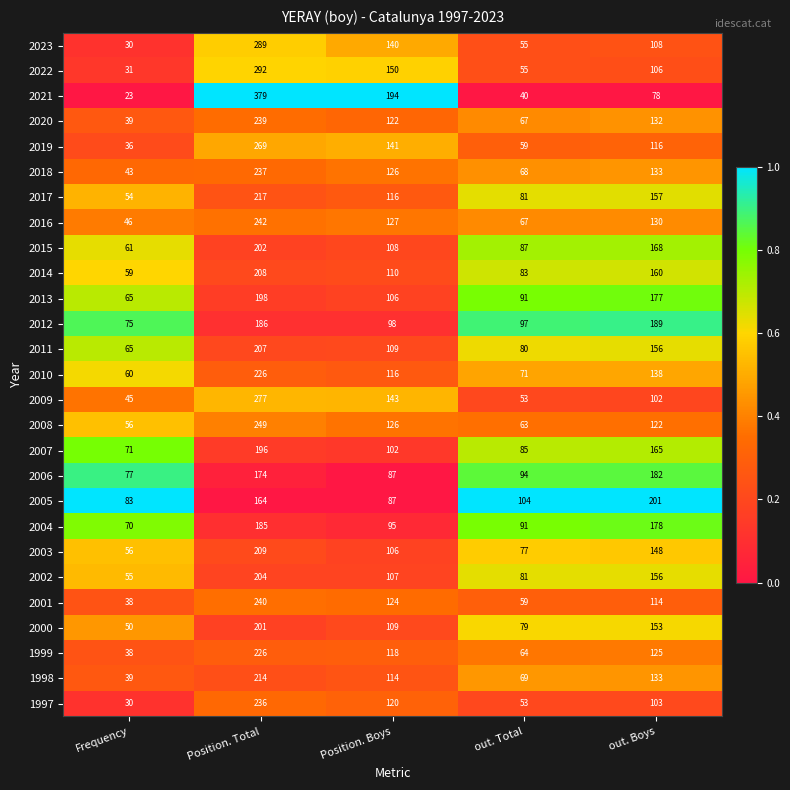

List the labels in order of 1998 value, smallest first.

Frequency, out. Total, Position. Boys, out. Boys, Position. Total